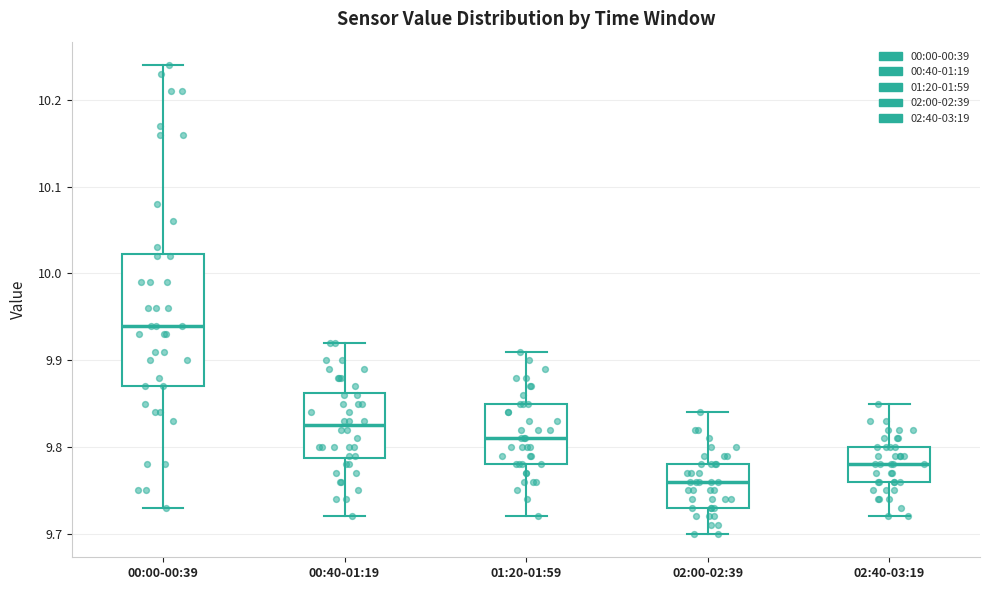

Reading left to right, transcribe this box plot: for each box, give where its median line is, the range the box spans, and where its two whiskers end, as read against the y-axis. The values are not printed on the chart, so give them approximately, as read against the axis.

00:00-00:39: median 9.94, box 9.87 to 10.02, whiskers 9.73 to 10.24
00:40-01:19: median 9.83, box 9.79 to 9.86, whiskers 9.72 to 9.92
01:20-01:59: median 9.81, box 9.78 to 9.85, whiskers 9.72 to 9.91
02:00-02:39: median 9.76, box 9.73 to 9.78, whiskers 9.70 to 9.84
02:40-03:19: median 9.78, box 9.76 to 9.80, whiskers 9.72 to 9.85